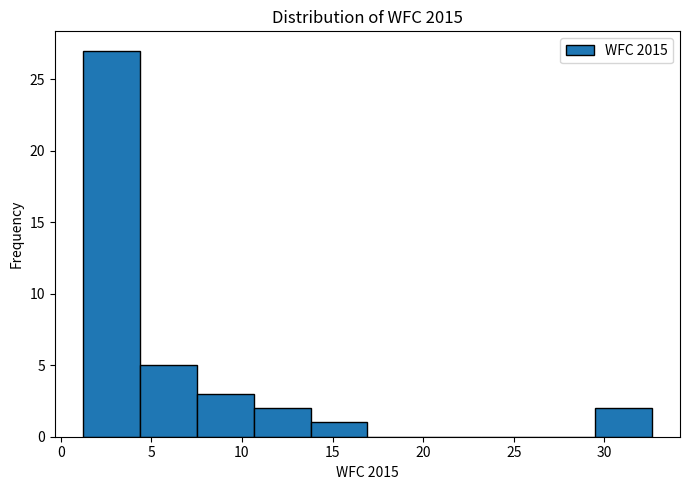

Over which range of the x-axis is the bar tallest?

1.0 to 4.5